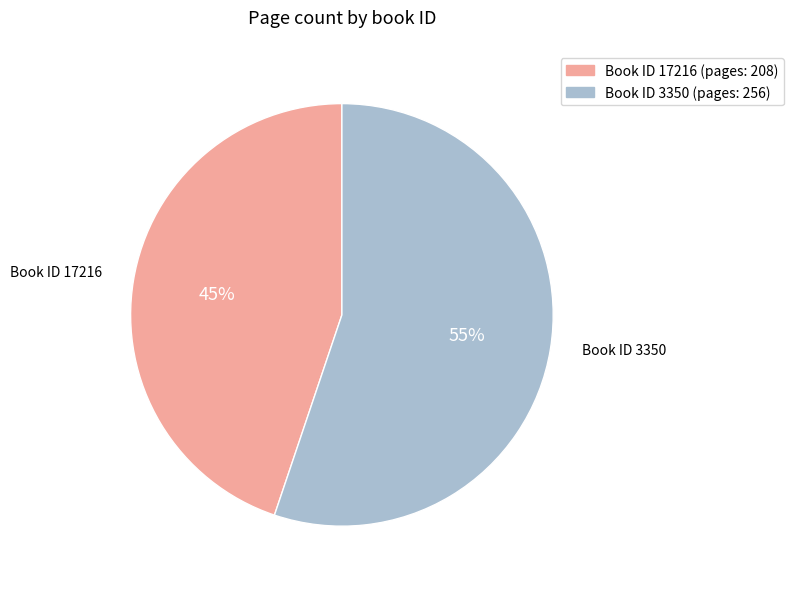

Is there a majority slice in this chart?

Yes